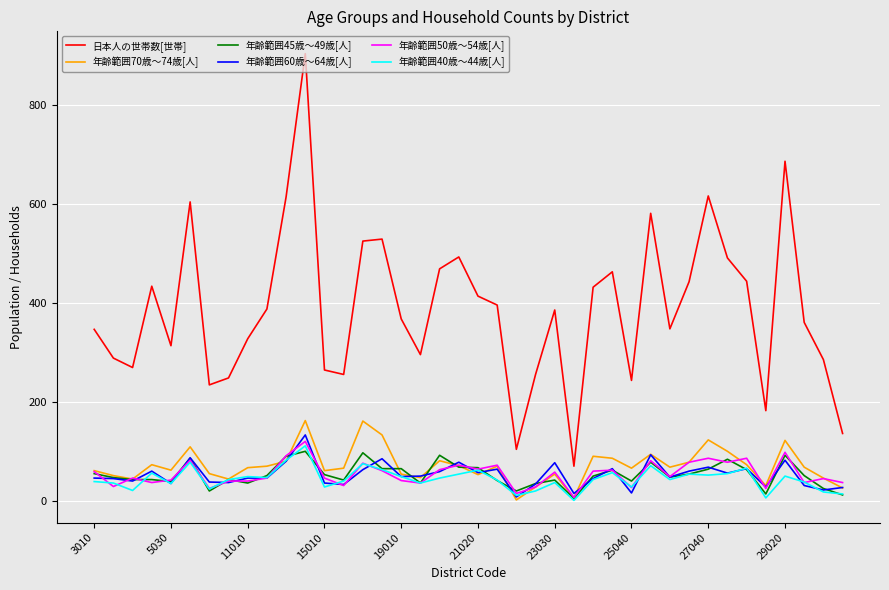

What is the maximum value shown in the chart?

903